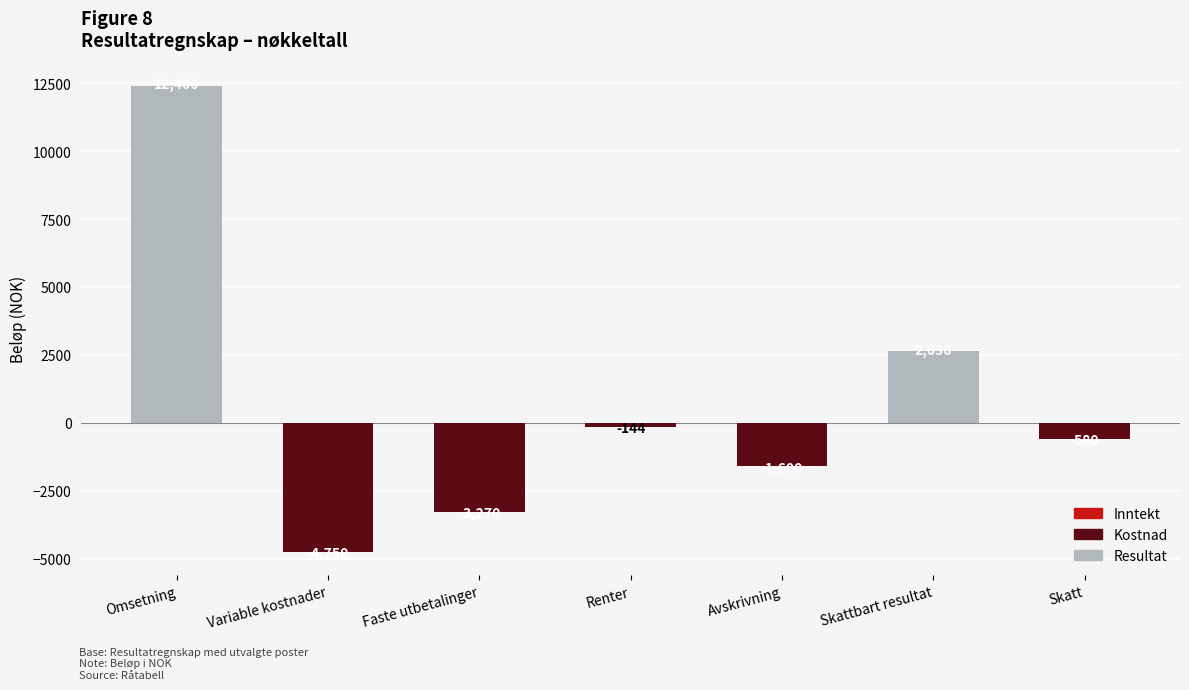

True or false: the data shows -403.7 at Skatt.

False